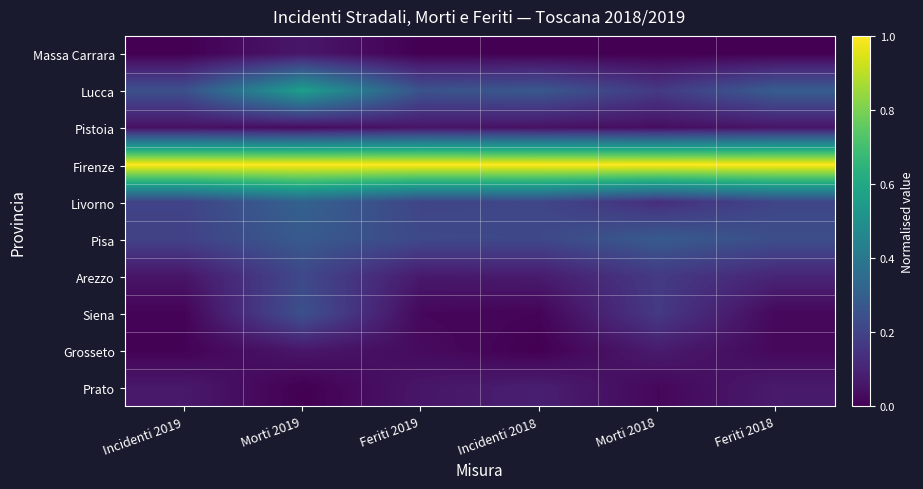

Reading right to left, what are all the values shown in this chart?

Massa Carrara: Feriti 2018=0.0	Morti 2018=0.0	Incidenti 2018=0.0	Feriti 2019=0.0	Morti 2019=0.1	Incidenti 2019=0.0
Lucca: Feriti 2018=0.3	Morti 2018=0.2	Incidenti 2018=0.3	Feriti 2019=0.3	Morti 2019=0.6	Incidenti 2019=0.2
Pistoia: Feriti 2018=0.1	Morti 2018=0.0	Incidenti 2018=0.0	Feriti 2019=0.1	Morti 2019=0.0	Incidenti 2019=0.0
Firenze: Feriti 2018=1.0	Morti 2018=1.0	Incidenti 2018=1.0	Feriti 2019=1.0	Morti 2019=1.0	Incidenti 2019=1.0
Livorno: Feriti 2018=0.2	Morti 2018=0.1	Incidenti 2018=0.2	Feriti 2019=0.2	Morti 2019=0.3	Incidenti 2019=0.2
Pisa: Feriti 2018=0.2	Morti 2018=0.3	Incidenti 2018=0.2	Feriti 2019=0.2	Morti 2019=0.3	Incidenti 2019=0.2
Arezzo: Feriti 2018=0.1	Morti 2018=0.2	Incidenti 2018=0.1	Feriti 2019=0.1	Morti 2019=0.2	Incidenti 2019=0.1
Siena: Feriti 2018=0.0	Morti 2018=0.2	Incidenti 2018=0.0	Feriti 2019=0.0	Morti 2019=0.2	Incidenti 2019=0.0
Grosseto: Feriti 2018=0.0	Morti 2018=0.1	Incidenti 2018=0.0	Feriti 2019=0.0	Morti 2019=0.1	Incidenti 2019=0.0
Prato: Feriti 2018=0.1	Morti 2018=0.0	Incidenti 2018=0.1	Feriti 2019=0.1	Morti 2019=0.0	Incidenti 2019=0.1